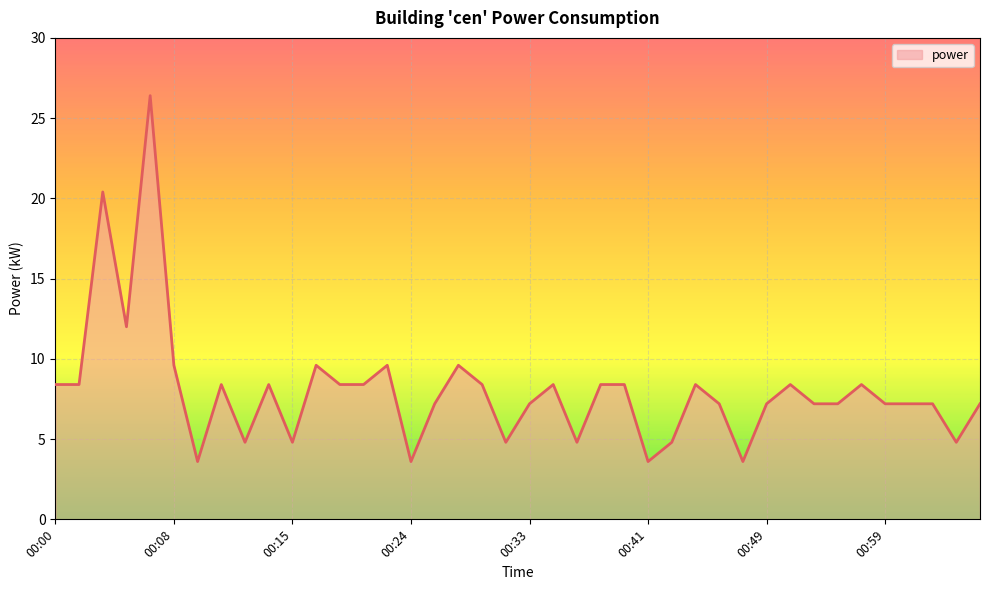

What is the minimum value shown in the chart?

3.6